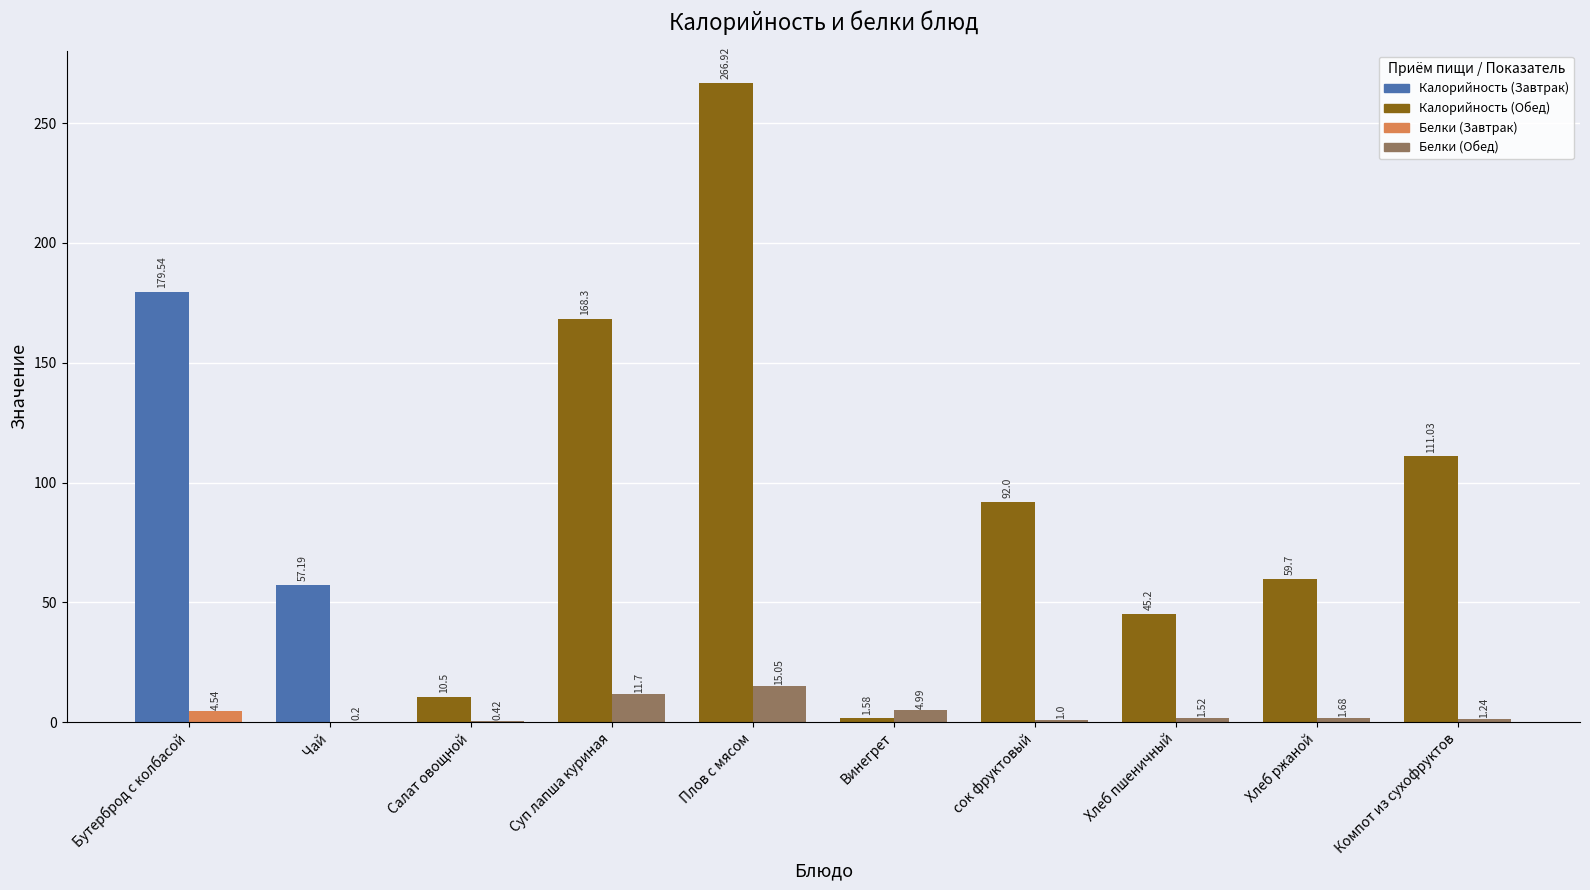

What is the label of the 4th bar from the left?

Суп лапша куриная